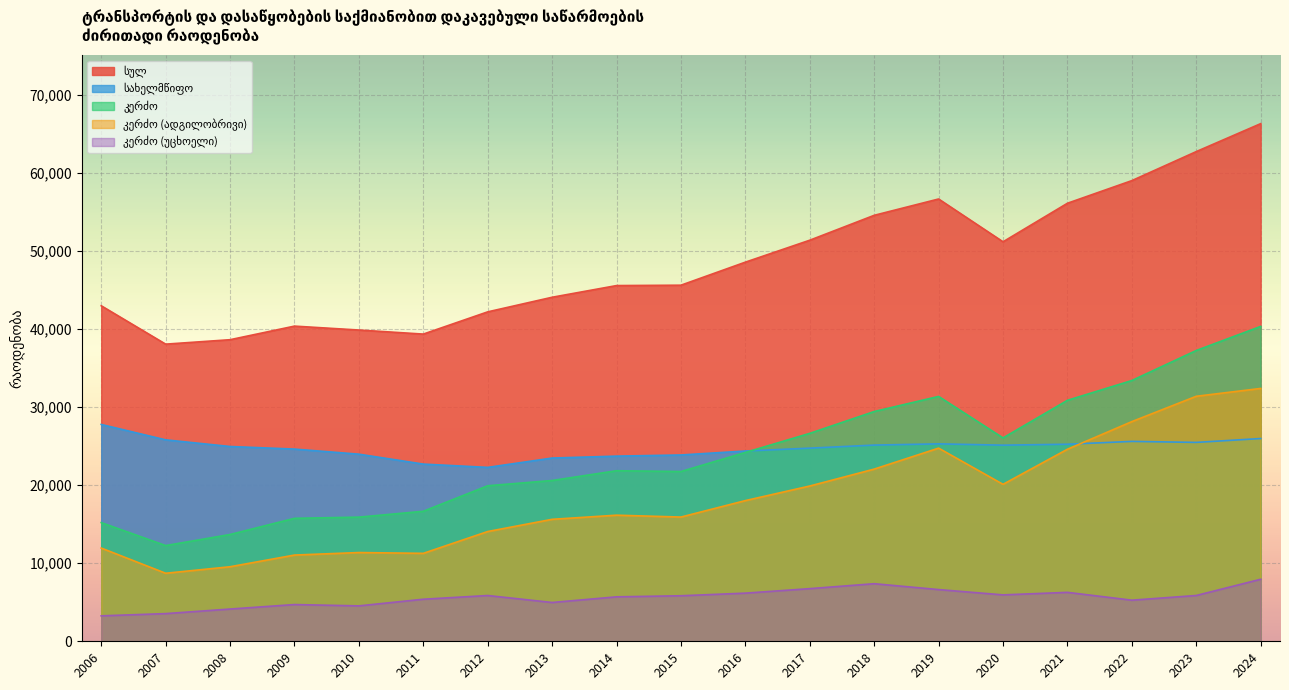

True or false: კერძო (უცხოელი) and სულ cross at least once.

False